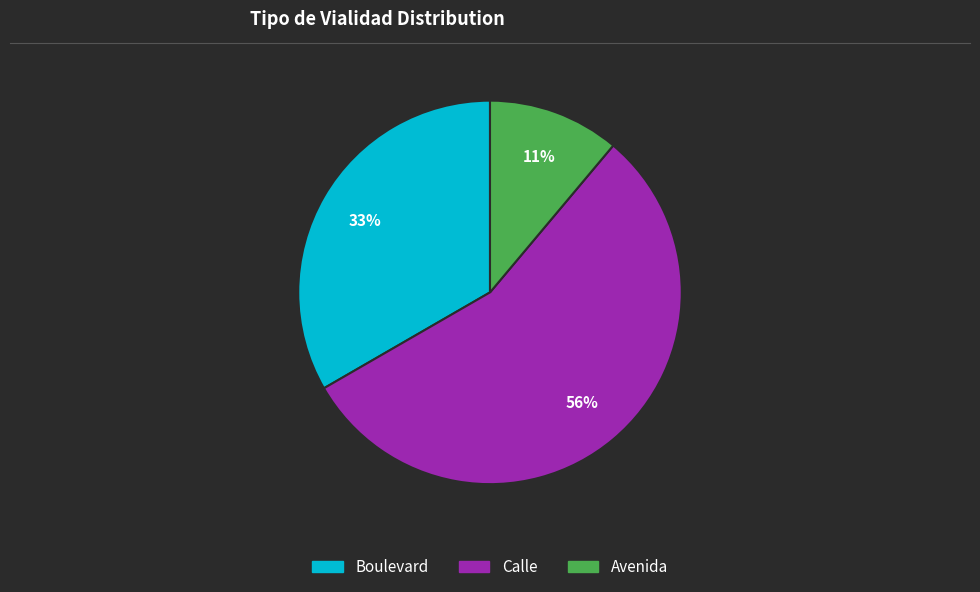

How many segments does this pie chart have?

3